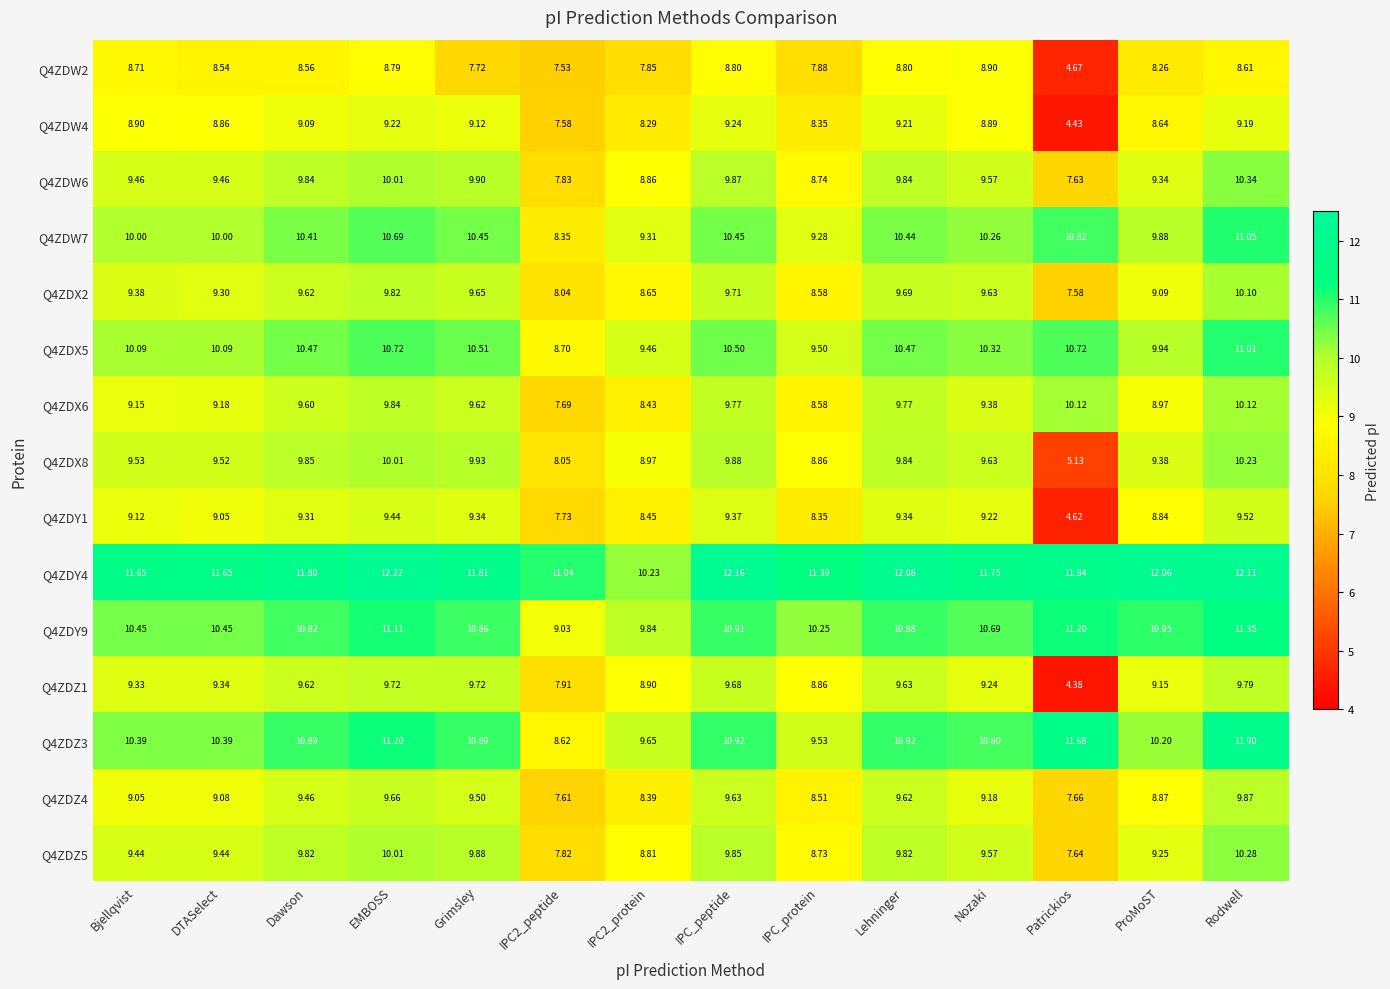

At which label does Q4ZDY9 first exceed 10?

Bjellqvist